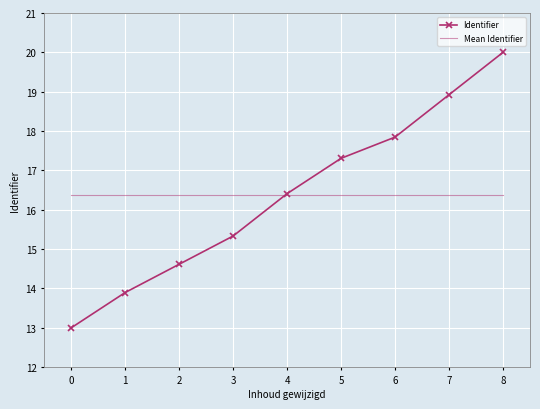

What is the minimum value shown in the chart?

13.0